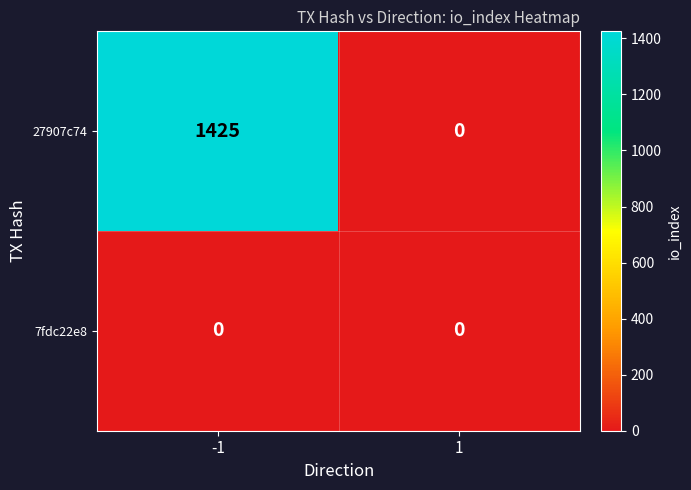

Count the number of categories in the chart.

2